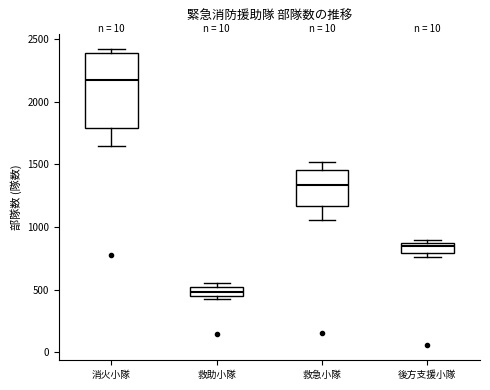

Comparing the boxes themselves (not the whiskers), which one is the tallest?

消火小隊